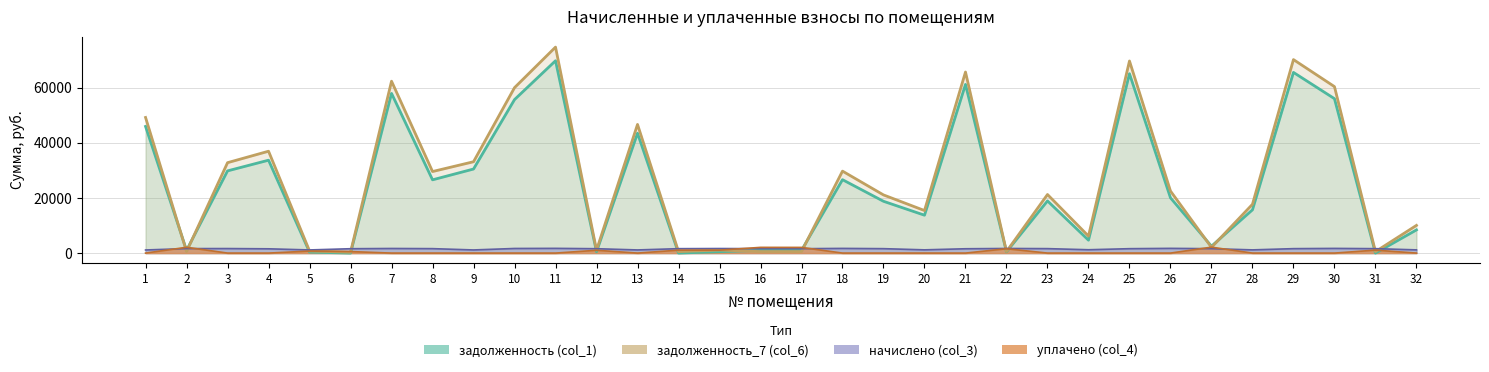

What is the sum of all начислено (col_3) values?

48370.5